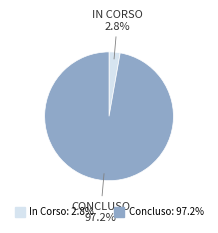

Rank the categories by value from highest to lowest.

Concluso, In Corso